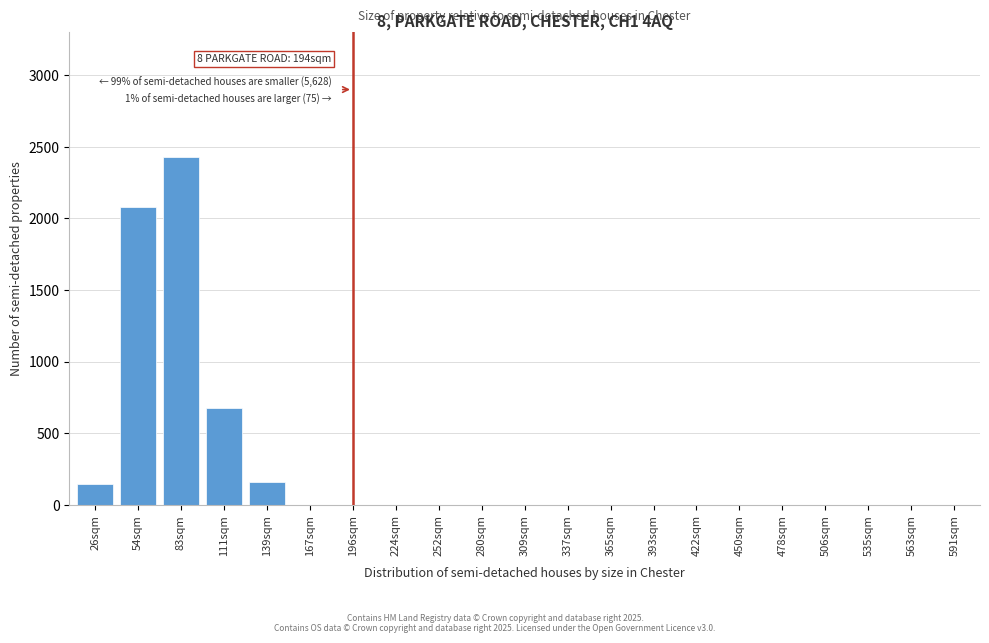

What is the sum of all values?

5500